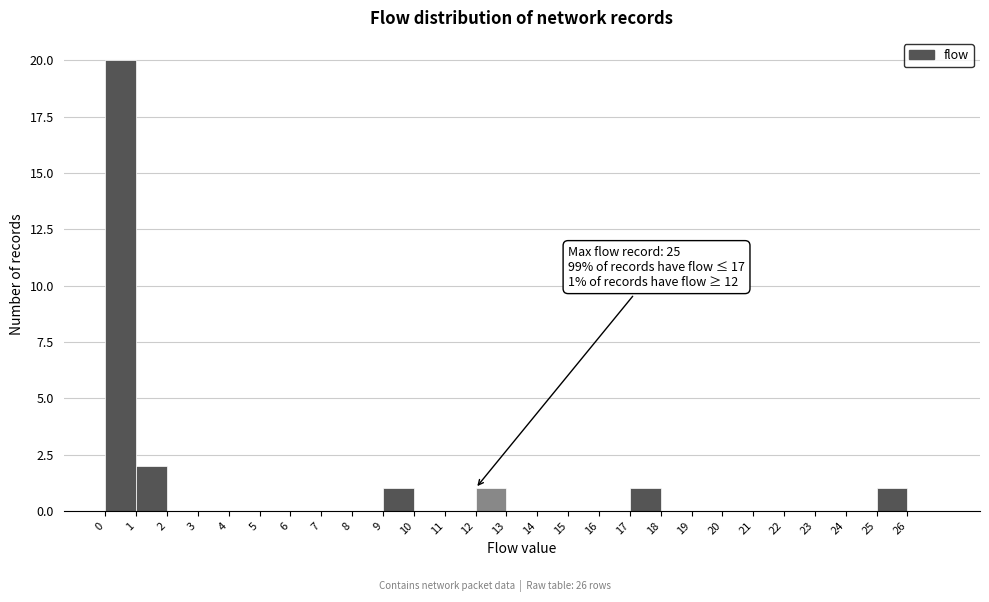

Over which range of the x-axis is the bar tallest?

0 to 1